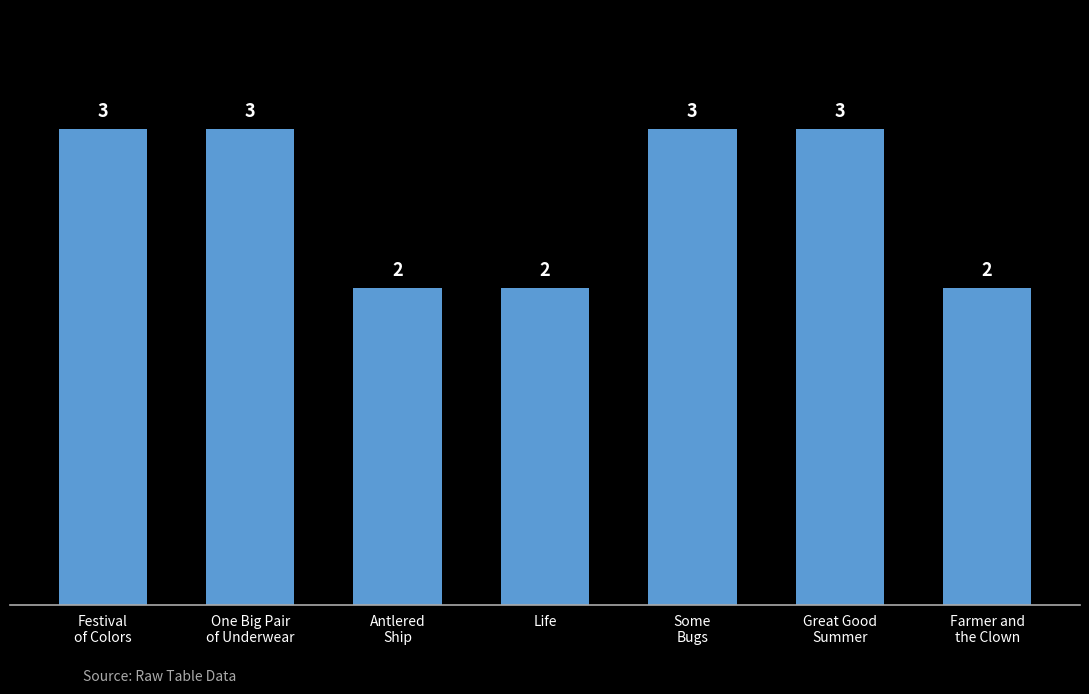

What is the greatest value displayed?

3